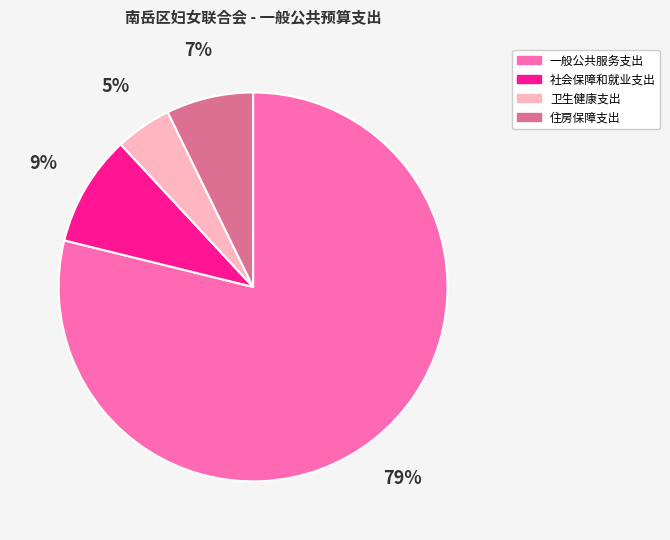

Count the number of slices in the pie.

4